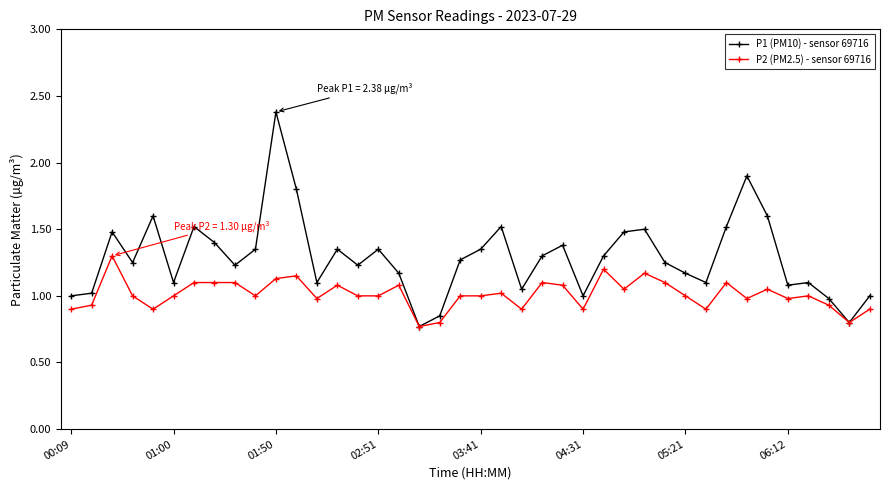

What is the greatest value displayed?

2.4